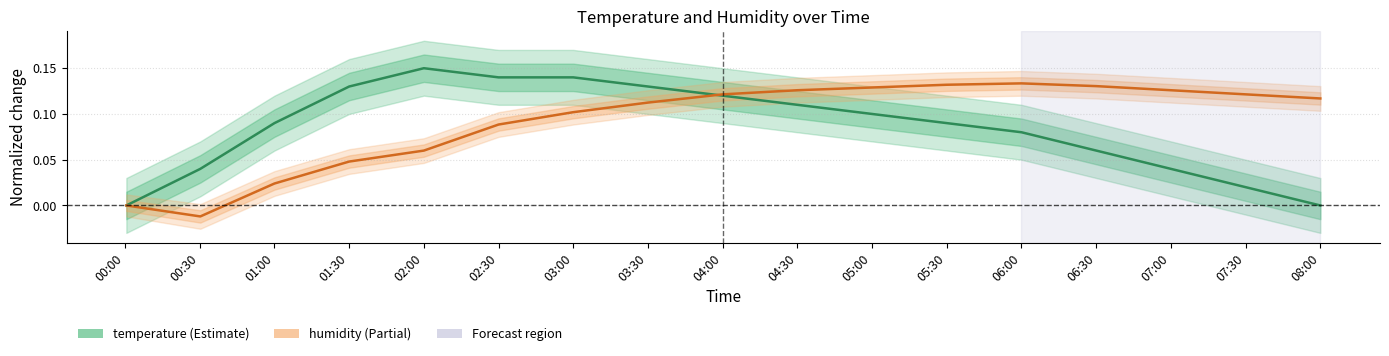

True or false: humidity has a value of 0.0 at 00:00.

True